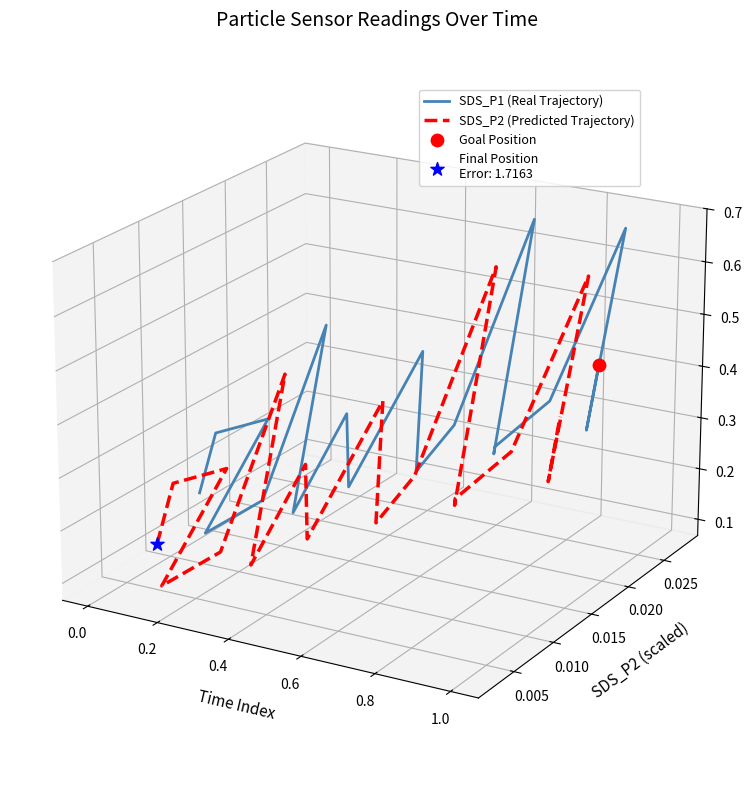

What are all the series names shown in the legend?

SDS_P1 (Real Trajectory), SDS_P2 (Predicted Trajectory)